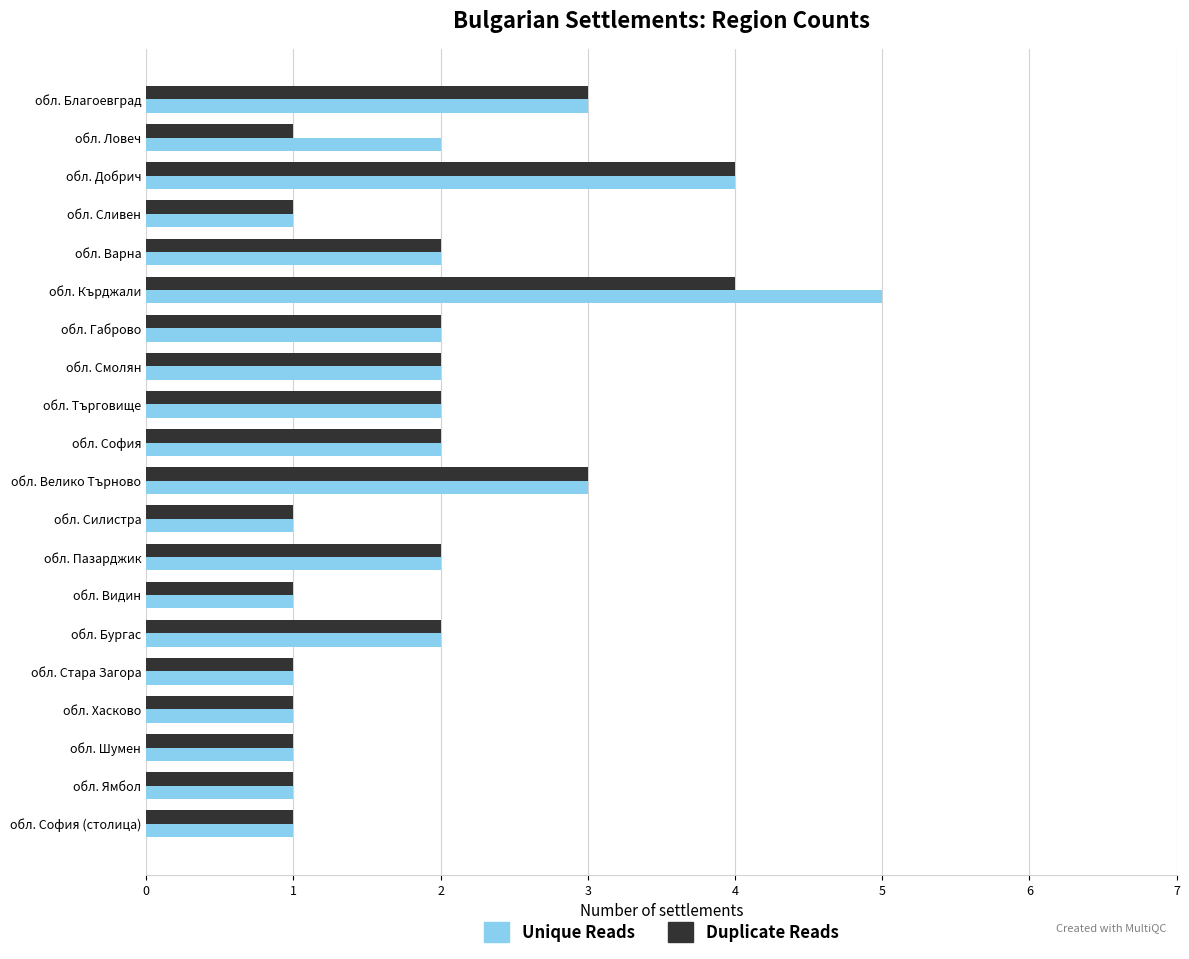

At which category is the sum across all series the highest?

обл. Кърджали